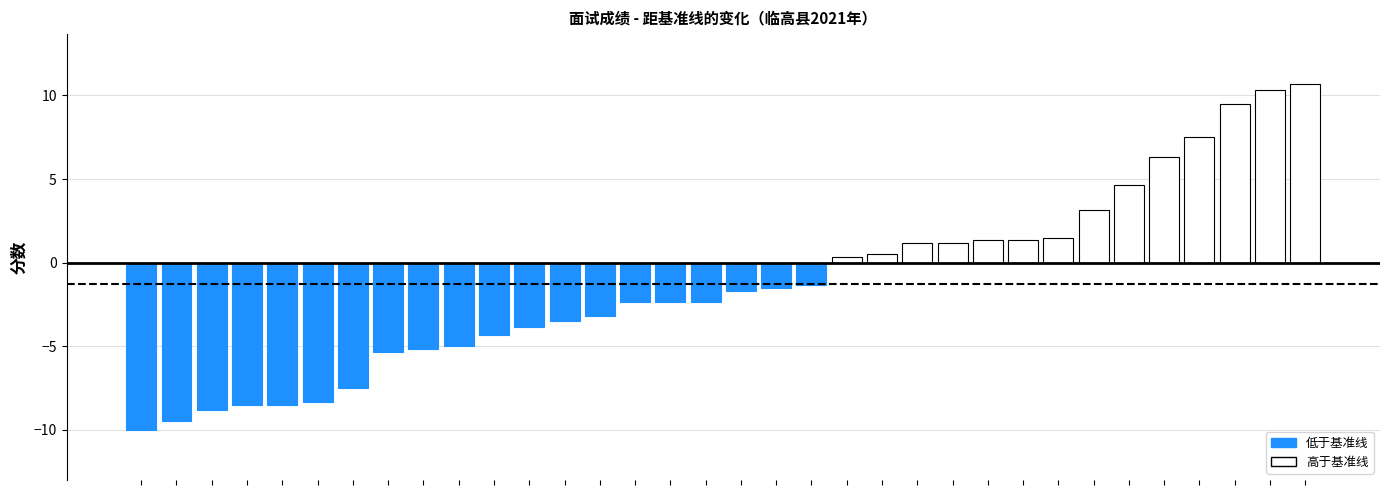

How many values are below zero?

20